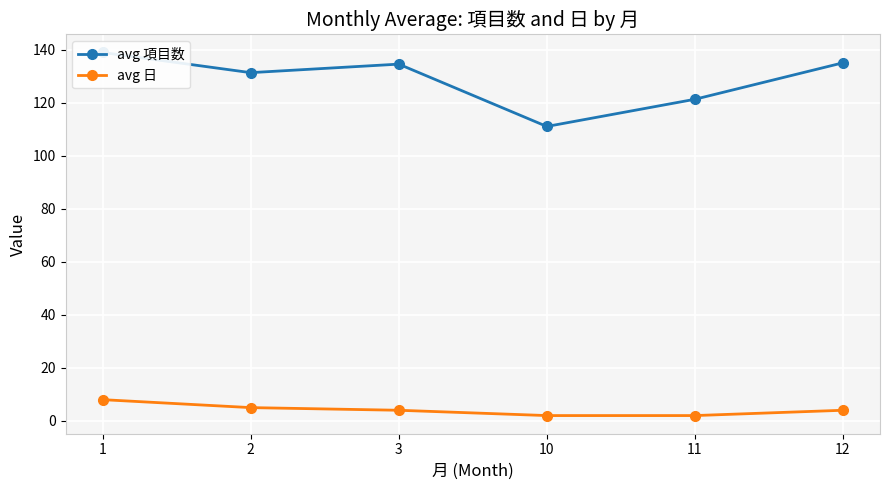

What value does the avg 日 series have at 11?

2.0